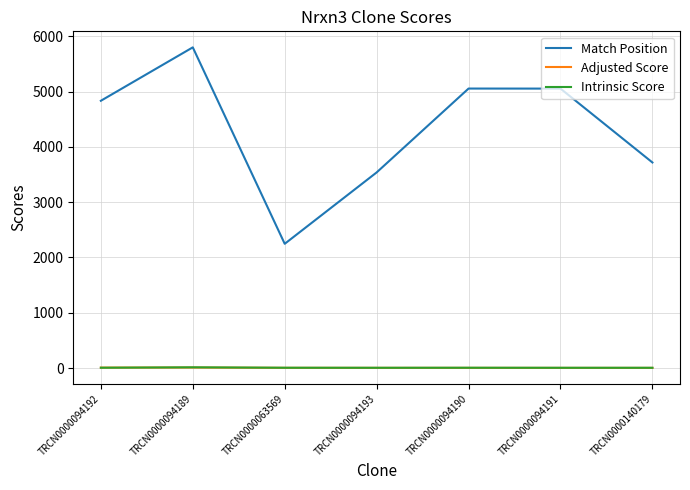

True or false: Adjusted Score and Match Position intersect in this chart.

False